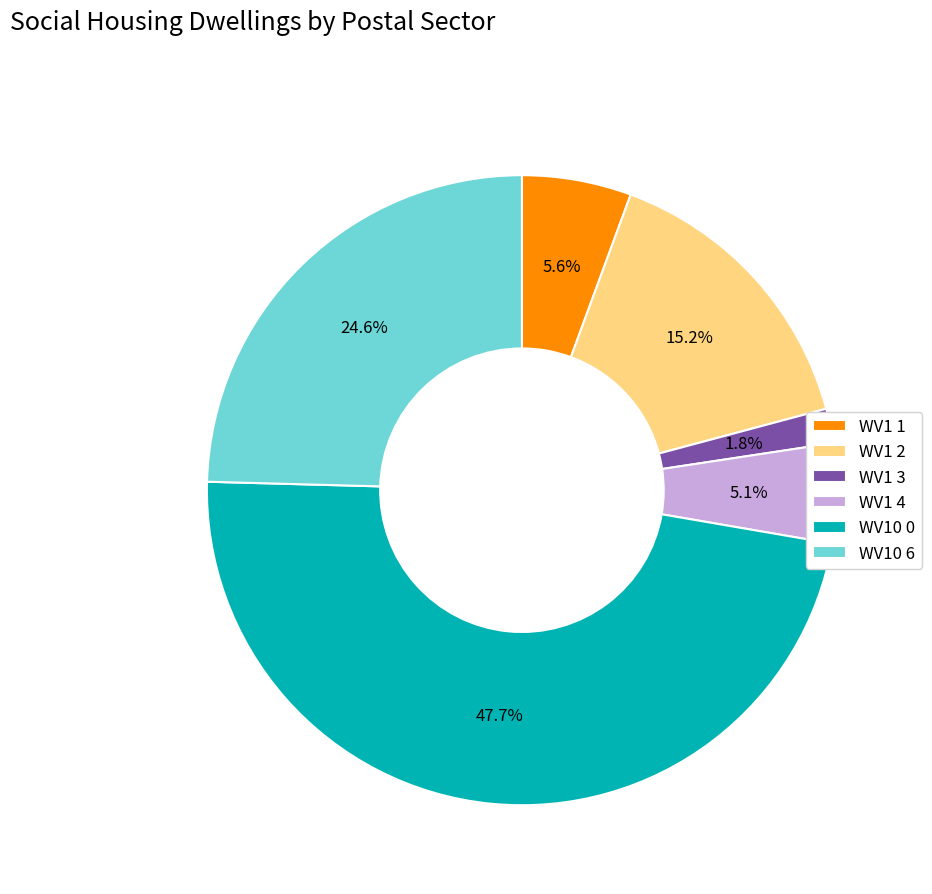

How many slices are in this pie chart?

6